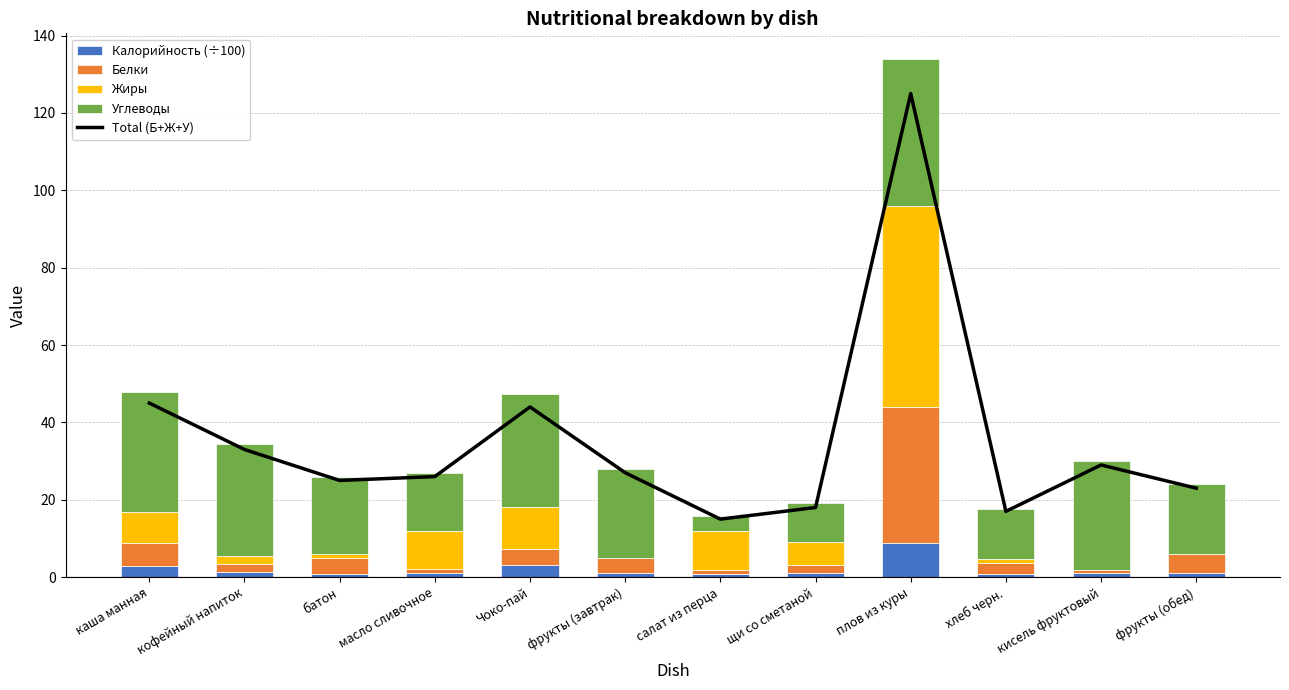

Reading left to right, list all the values displayed in this chart.

Total (Б+Ж+У): каша манная=45.0	кофейный напиток=33.0	батон=25.0	масло сливочное=26.0	Чоко-пай=44.0	фрукты (завтрак)=27.0	салат из перца=15.0	щи со сметаной=18.0	плов из куры=125.0	хлеб черн.=17.0	кисель фруктовый=29.0	фрукты (обед)=23.0
Калорийность: каша манная=2.8	кофейный напиток=1.3	батон=0.9	масло сливочное=1.0	Чоко-пай=3.2	фрукты (завтрак)=0.9	салат из перца=0.9	щи со сметаной=1.1	плов из куры=8.9	хлеб черн.=0.7	кисель фруктовый=1.0	фрукты (обед)=1.1
Белки: каша манная=6.0	кофейный напиток=2.0	батон=4.0	масло сливочное=1.0	Чоко-пай=4.0	фрукты (завтрак)=4.0	салат из перца=1.0	щи со сметаной=2.0	плов из куры=35.0	хлеб черн.=3.0	кисель фруктовый=1.0	фрукты (обед)=5.0
Жиры: каша манная=8.0	кофейный напиток=2.0	батон=1.0	масло сливочное=10.0	Чоко-пай=11.0	фрукты (завтрак)=0.0	салат из перца=10.0	щи со сметаной=6.0	плов из куры=52.0	хлеб черн.=1.0	кисель фруктовый=0.0	фрукты (обед)=0.0
Углеводы: каша манная=31.0	кофейный напиток=29.0	батон=20.0	масло сливочное=15.0	Чоко-пай=29.0	фрукты (завтрак)=23.0	салат из перца=4.0	щи со сметаной=10.0	плов из куры=38.0	хлеб черн.=13.0	кисель фруктовый=28.0	фрукты (обед)=18.0